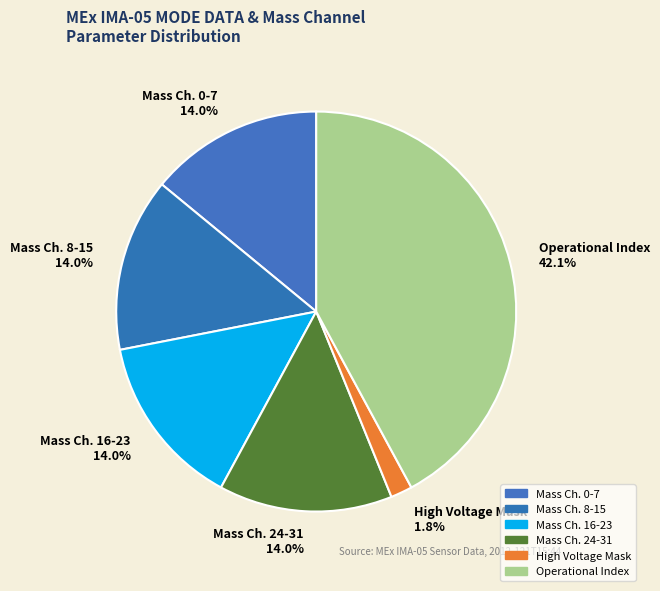

How many segments does this pie chart have?

6